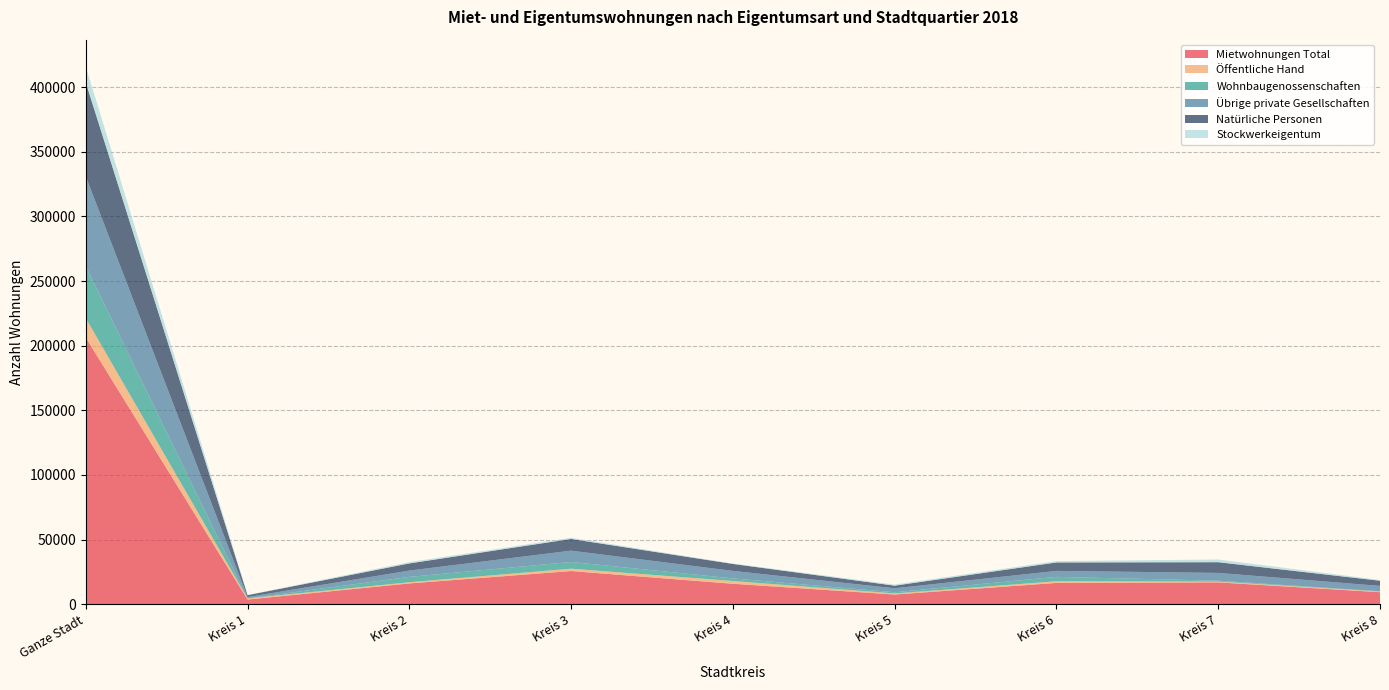

Reading right to left, extract all data points from this chart.

Mietwohnungen Total: Kreis 8=9352	Kreis 7=16936	Kreis 6=16521	Kreis 5=7543	Kreis 4=15859	Kreis 3=25704	Kreis 2=16122	Kreis 1=3671	Ganze Stadt=206256
Öffentliche Hand: Kreis 8=540	Kreis 7=604	Kreis 6=1299	Kreis 5=820	Kreis 4=2149	Kreis 3=1817	Kreis 2=931	Kreis 1=841	Ganze Stadt=15013
Wohnbaugenossenschaften: Kreis 8=186	Kreis 7=715	Kreis 6=3385	Kreis 5=944	Kreis 4=2021	Kreis 3=5193	Kreis 2=4144	Kreis 1=4	Ganze Stadt=40258
Übrige private Gesellschaften: Kreis 8=4120	Kreis 7=6005	Kreis 6=4616	Kreis 5=3059	Kreis 4=5784	Kreis 3=8745	Kreis 2=4863	Kreis 1=1074	Ganze Stadt=69376
Natürliche Personen: Kreis 8=4004	Kreis 7=8284	Kreis 6=6528	Kreis 5=2029	Kreis 4=5394	Kreis 3=9080	Kreis 2=5539	Kreis 1=1459	Ganze Stadt=72666
Stockwerkeigentum: Kreis 8=615	Kreis 7=2076	Kreis 6=1048	Kreis 5=846	Kreis 4=316	Kreis 3=910	Kreis 2=1004	Kreis 1=143	Ganze Stadt=12321